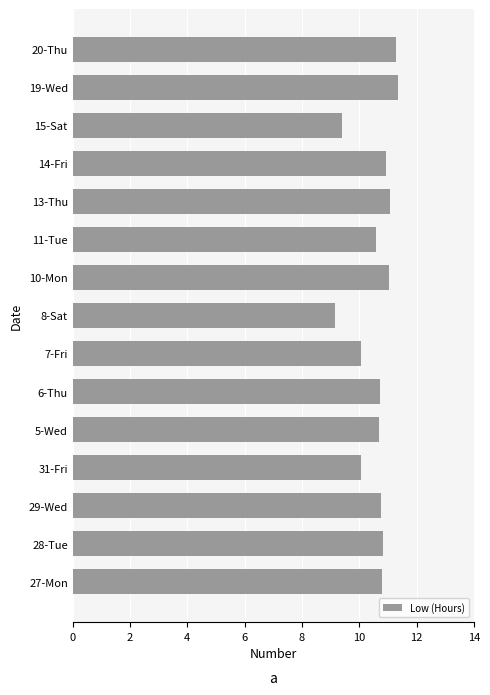

What is the ratio of the value at 13-Thu to the value at 11-Tue?

1.0